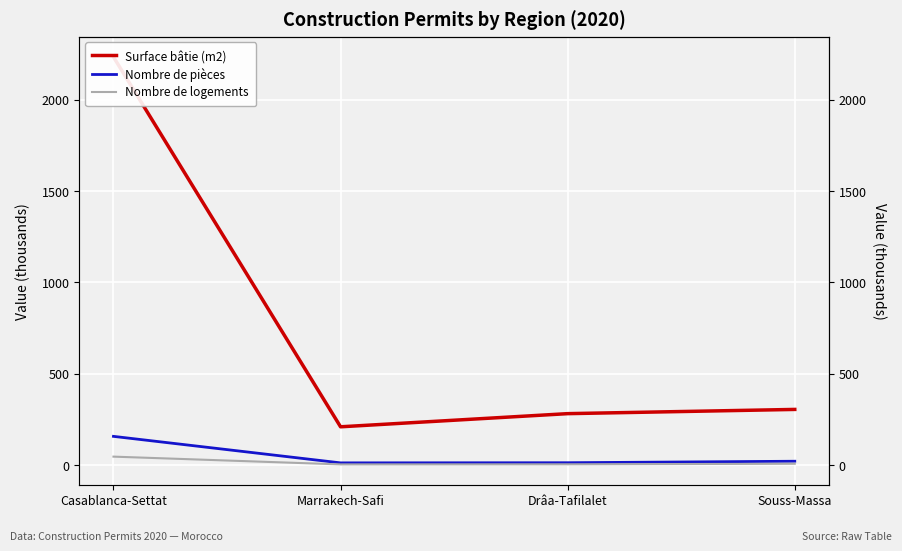

Which series has the largest total across all categories?

Surface bâtie (m2)